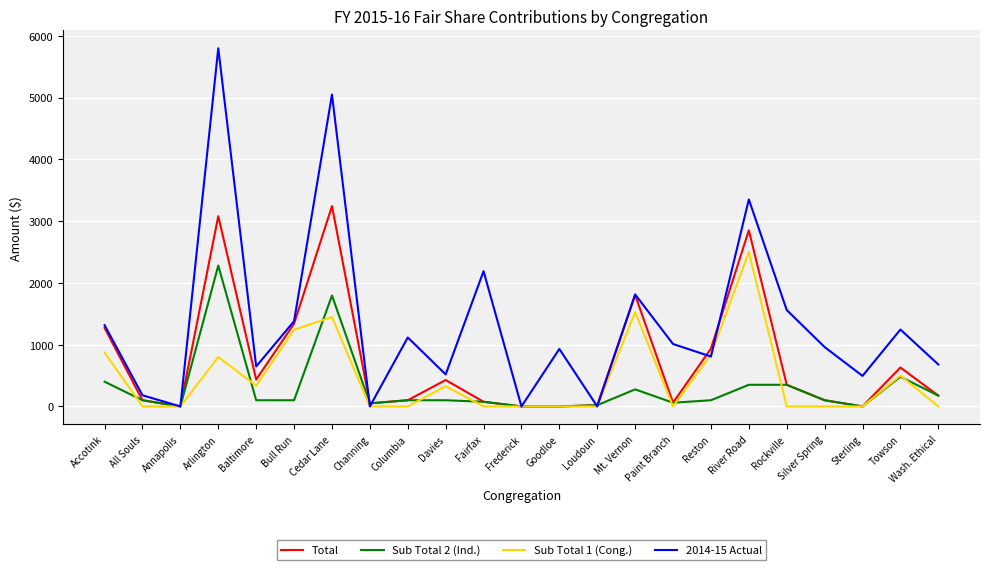

What is the difference between the Sub Total 2 (Ind.) values at Bull Run and Sterling?

100.0